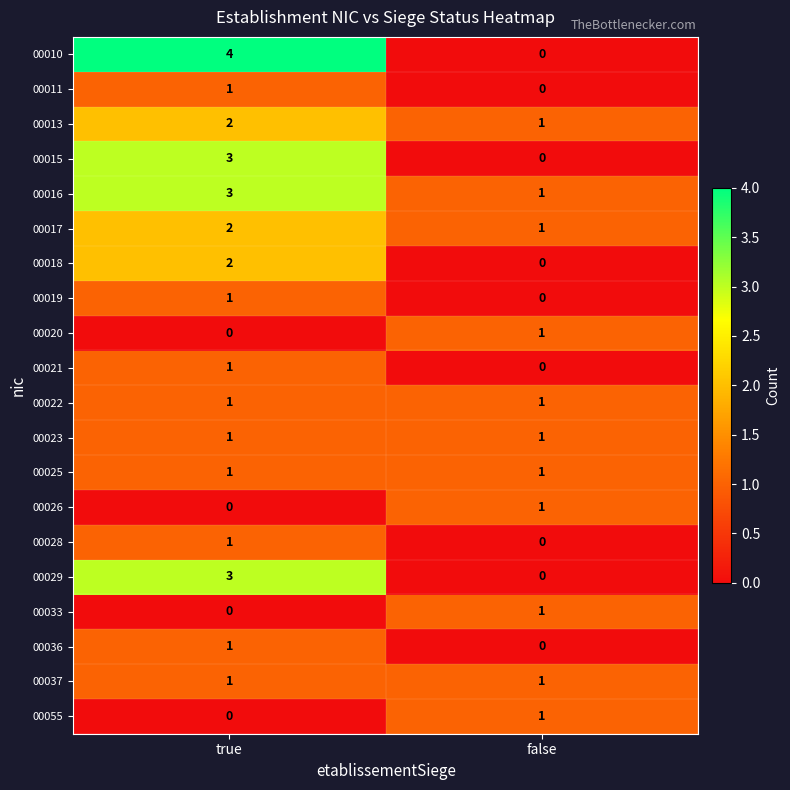

What is the greatest value displayed?

4